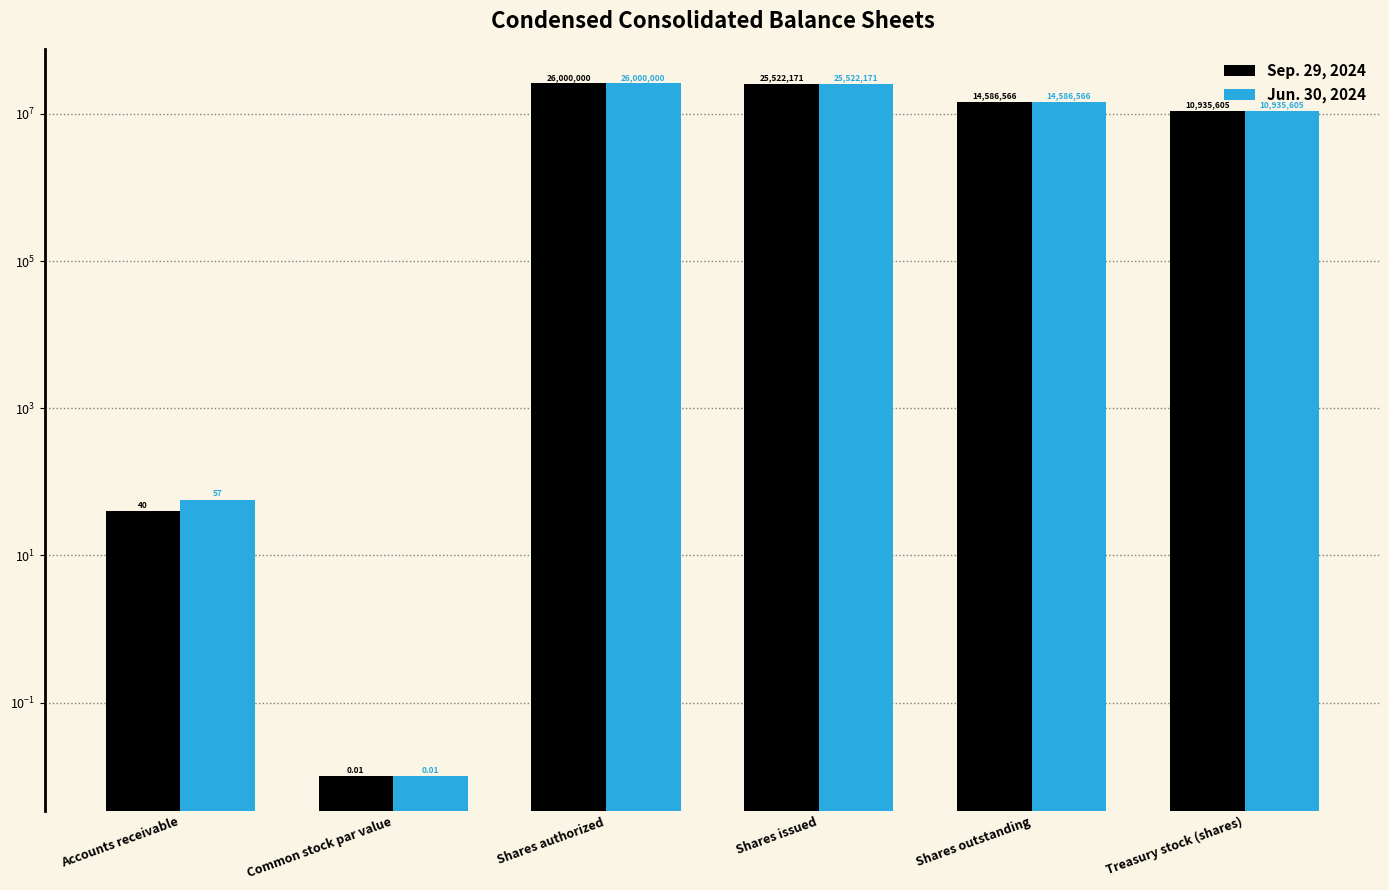

At Shares outstanding, list the series in order from smallest to largest.

Sep. 29, 2024, Jun. 30, 2024